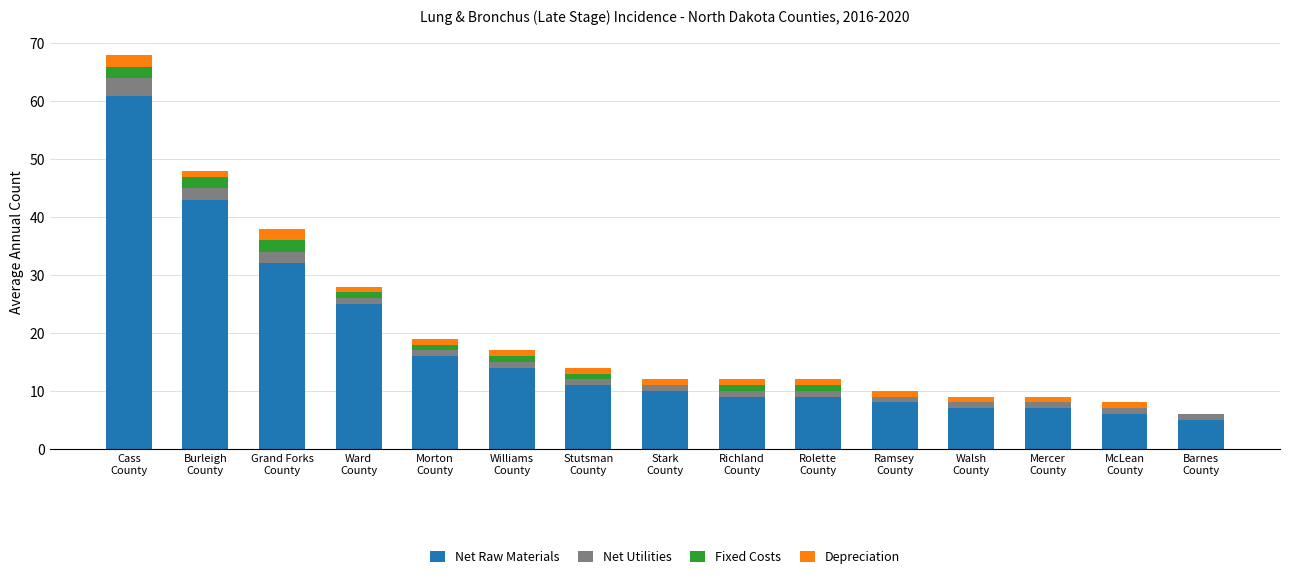

What is the maximum value for Net Raw Materials?

61